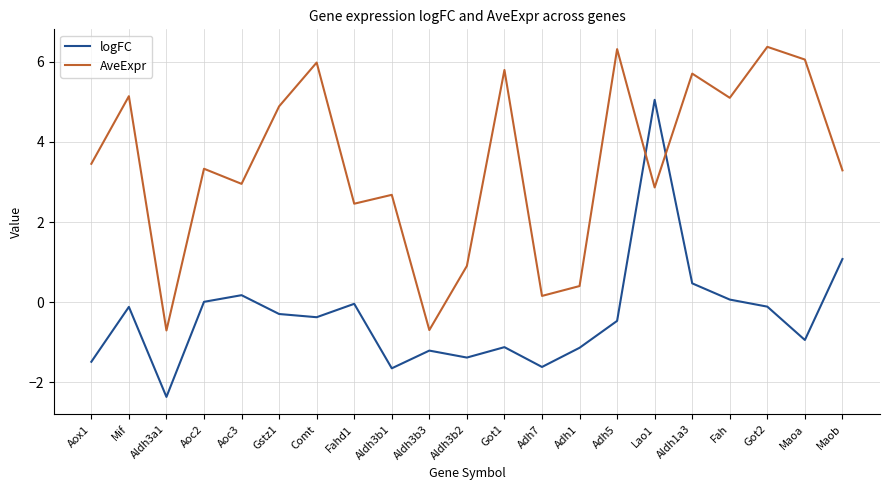

What is the maximum value shown in the chart?

6.4